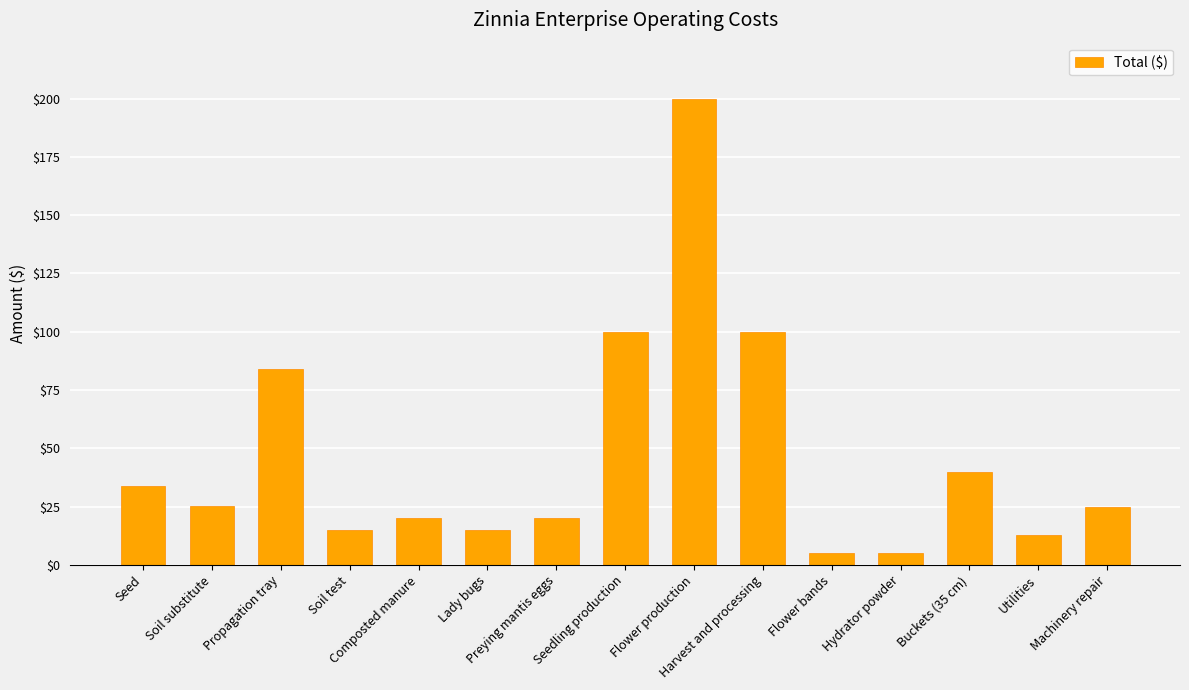

What is the greatest value displayed?

200.0